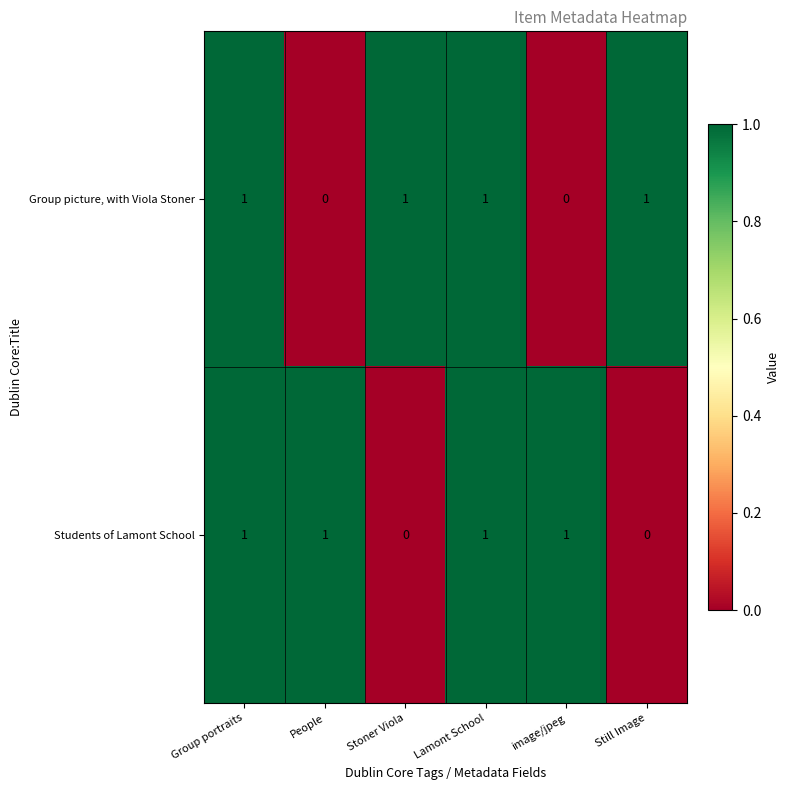

Is the value of Group picture, with Viola Stoner at Still Image greater than the value of Students of Lamont School at Stoner Viola?

Yes